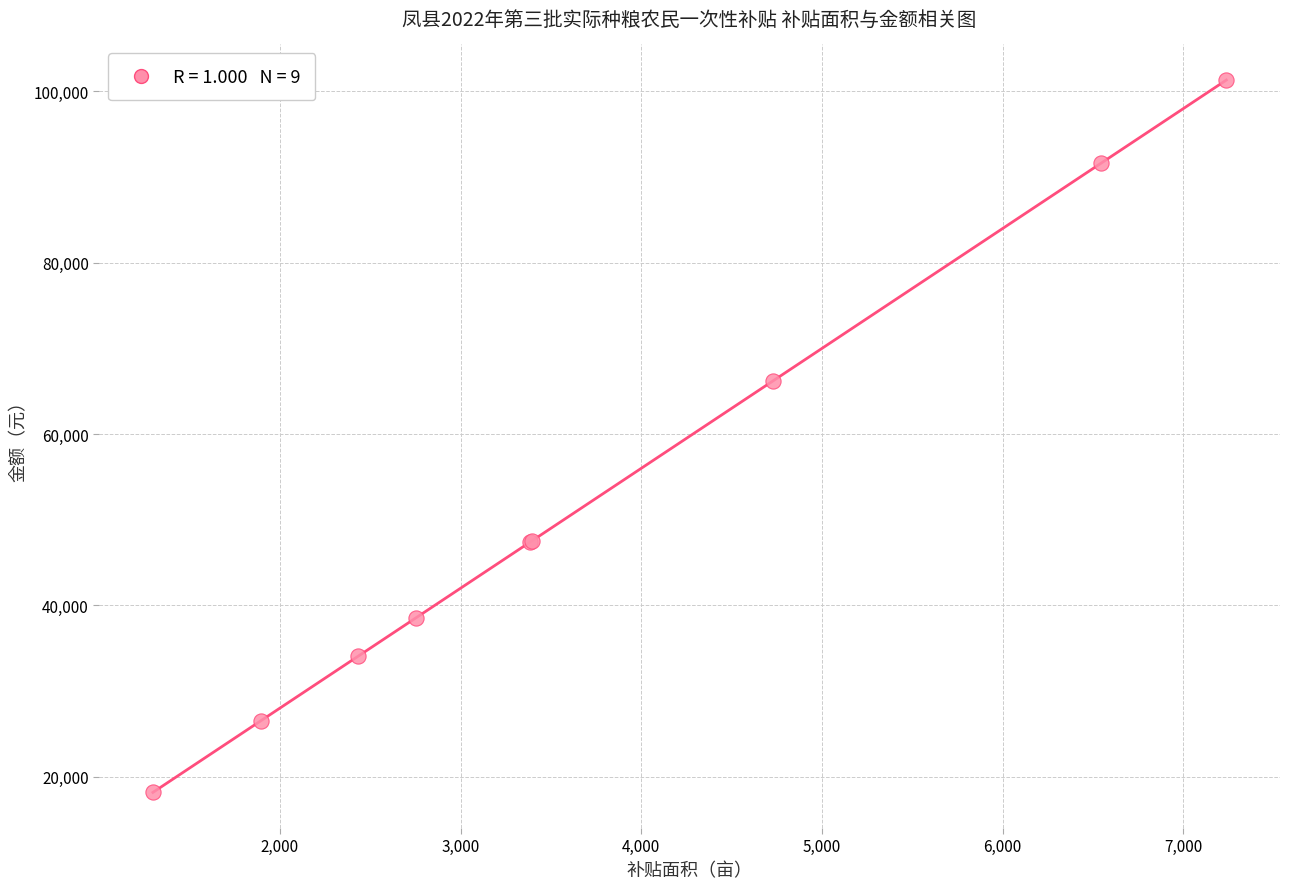

What Y value in the scatter plot is closest to 59747?

66186.5